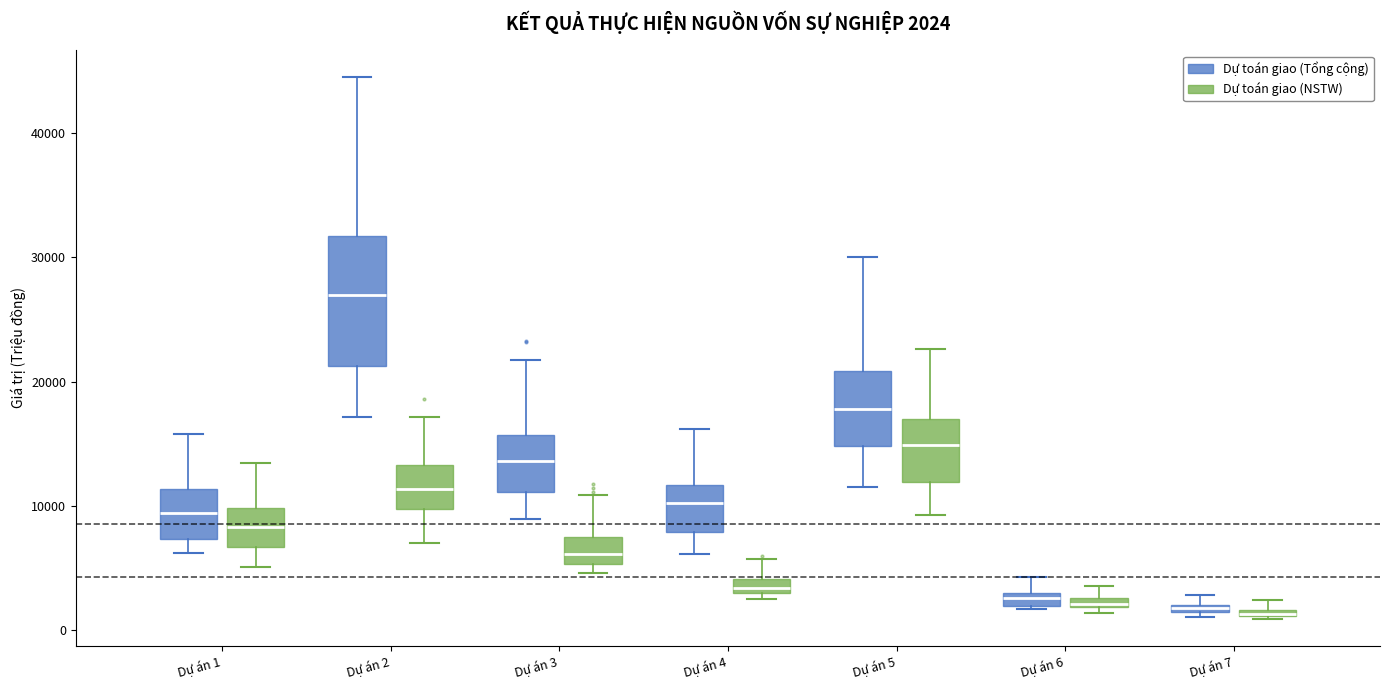

Which box is the tallest, from its lower edge to its upper edge?

Dự án 2 (Dự toán giao (Tổng cộng))